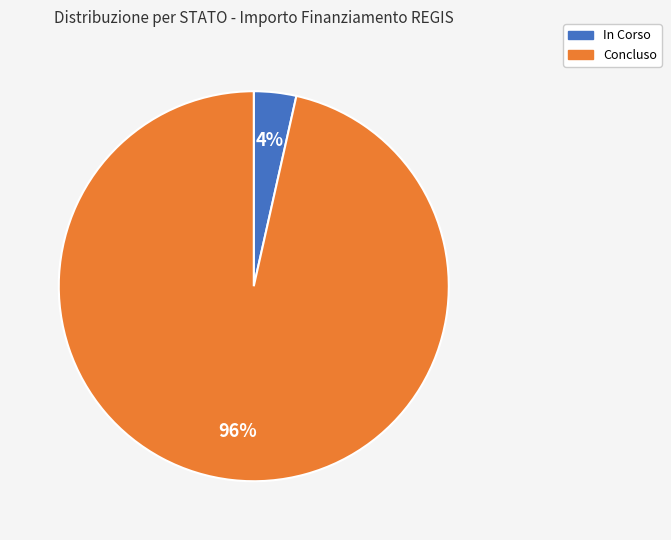

Is there a majority slice in this chart?

Yes